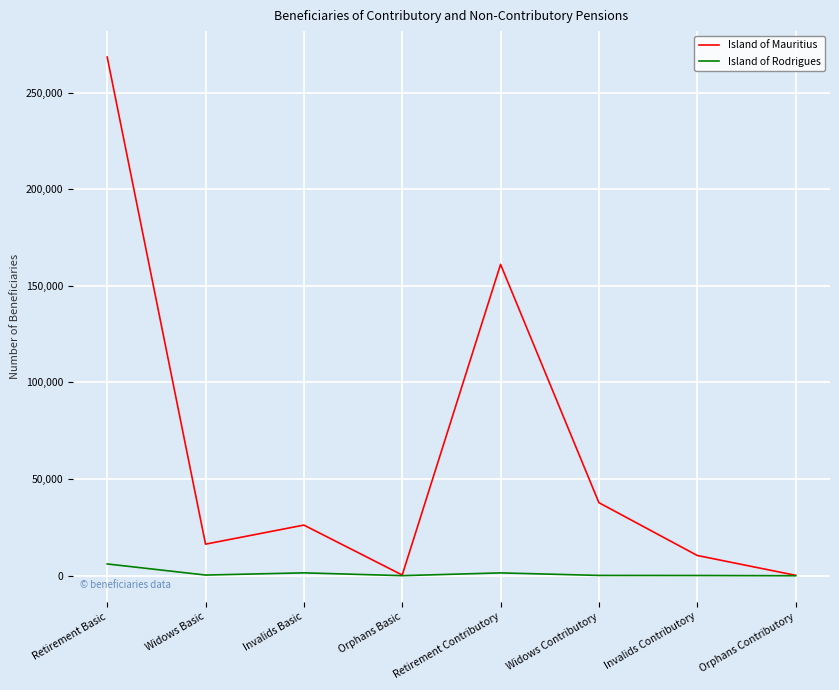

Between Orphans Basic and Invalids Contributory, which series saw the biggest shift?

Island of Mauritius